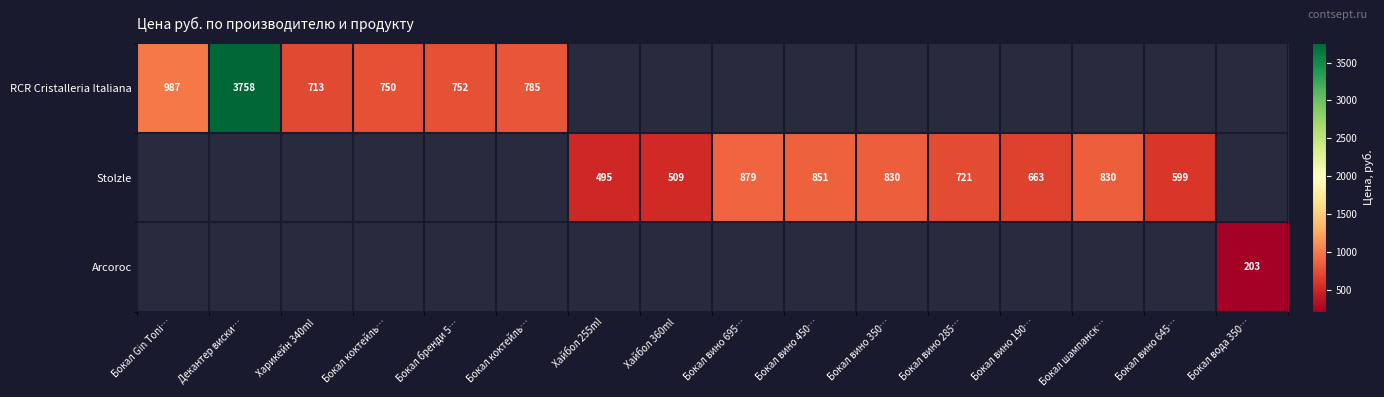

Which label corresponds to the smallest value in the chart?

Бокал вода 350…